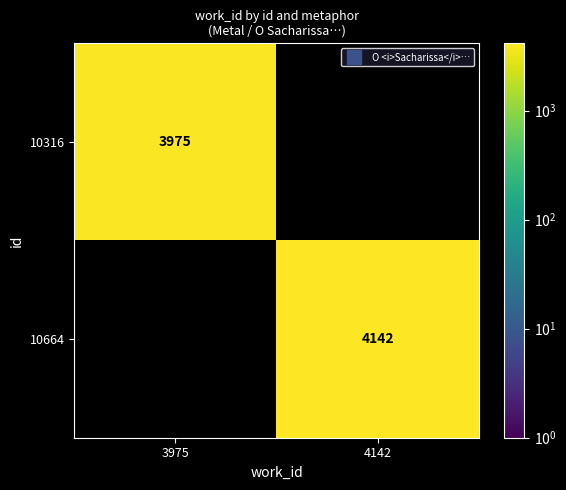

The value of 10664 at 4142 is 4142.0. True or false?

True